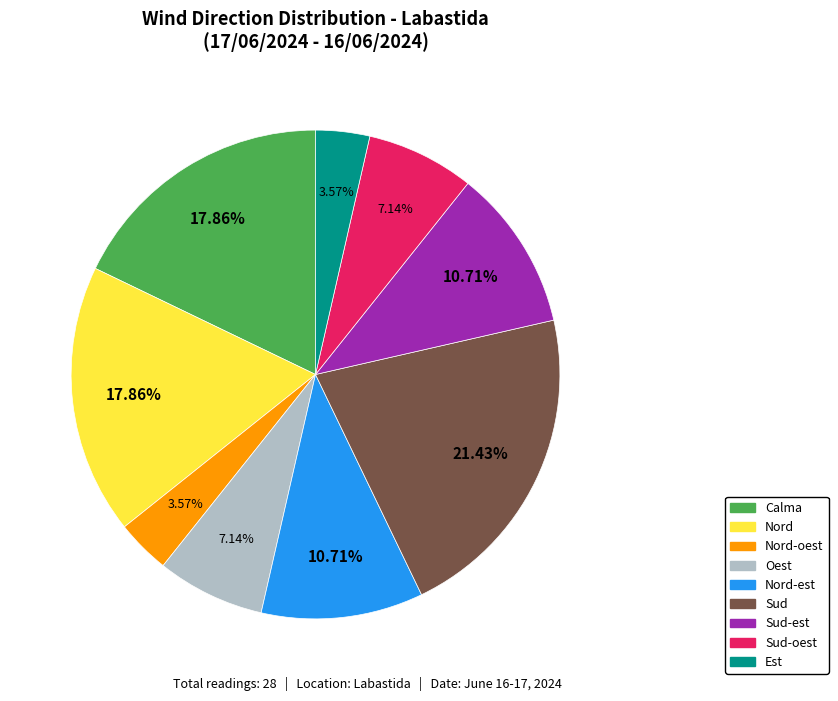

Which slice is the largest?

Sud